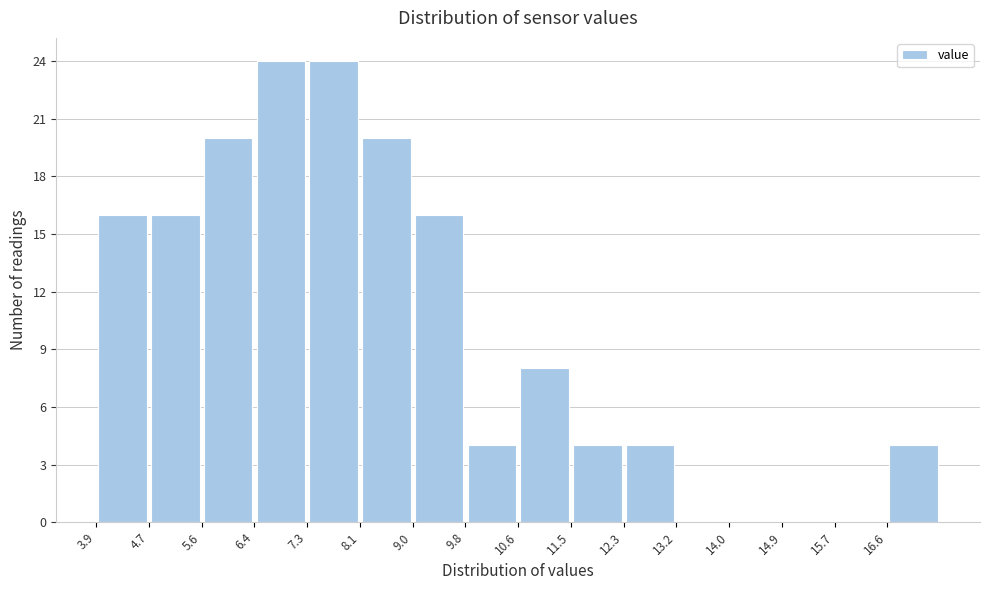

Reading left to right, list every bar in this chart as the range it spans on the x-axis followed by its height. Neither the bar edges nor the heights are printed on the chart, so give them approximately, as read against the axes.

3.9 to 4.7: 16
4.7 to 5.6: 16
5.6 to 6.4: 20
6.4 to 7.3: 24
7.3 to 8.1: 24
8.1 to 9.0: 20
9.0 to 9.8: 16
9.8 to 10.7: 4
10.7 to 11.5: 8
11.5 to 12.3: 4
12.3 to 13.2: 4
13.2 to 14.0: 0
14.0 to 14.9: 0
14.9 to 15.7: 0
15.7 to 16.6: 0
16.6 to 17.4: 4